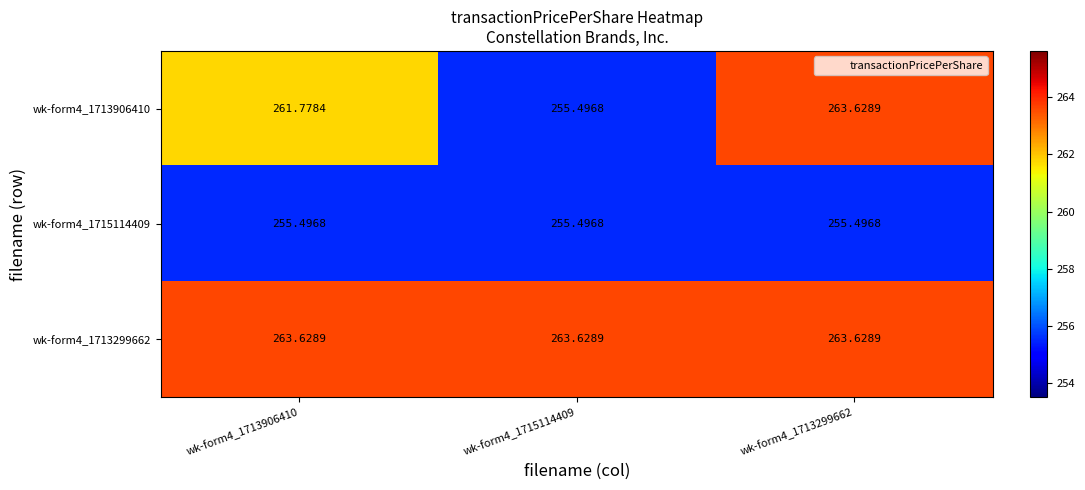

Is the value of wk-form4_1713299662 at wk-form4_1713299662 greater than the value of wk-form4_1713906410 at wk-form4_1713906410?

Yes